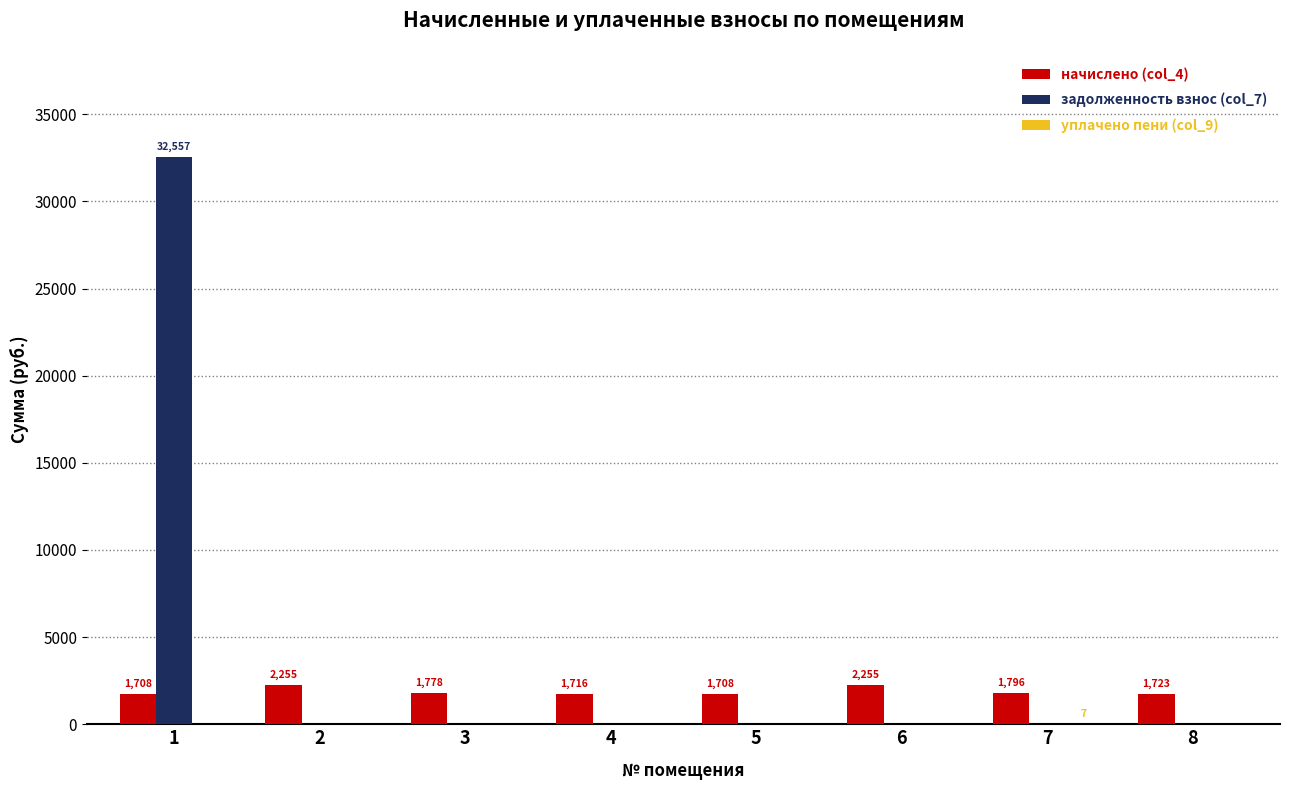

Which series changed the most between 1 and 8?

задолженность взнос (col_7)